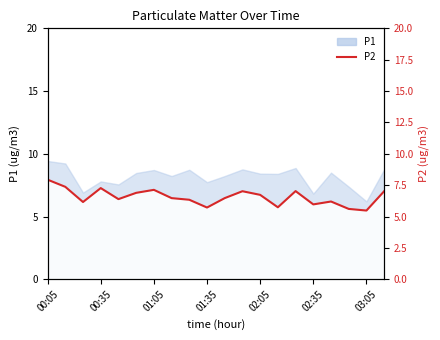

Reading left to right, extract all data points from this chart.

7.9	7.4	6.2	7.3	6.4	6.9	7.1	6.5	6.3	5.7	6.5	7.0	6.7	5.7	7.0	6.0	6.2	5.6	5.5	7.0